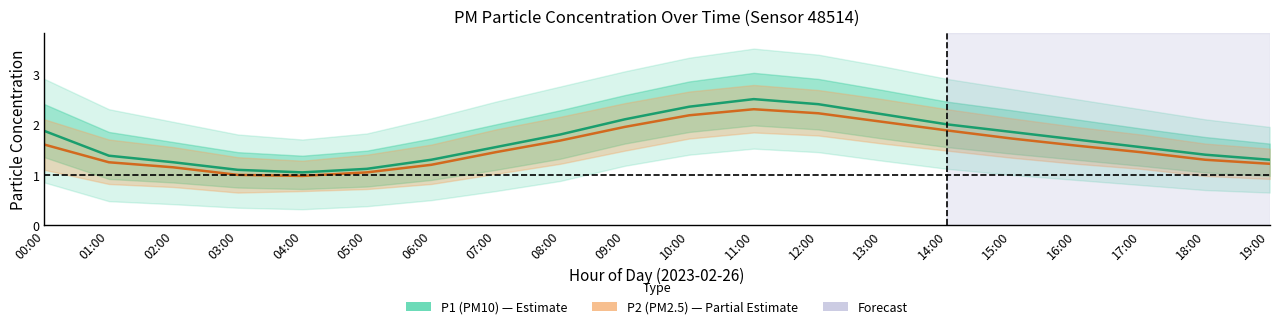

What is the difference between the highest and lowest values at 01:00?

0.1